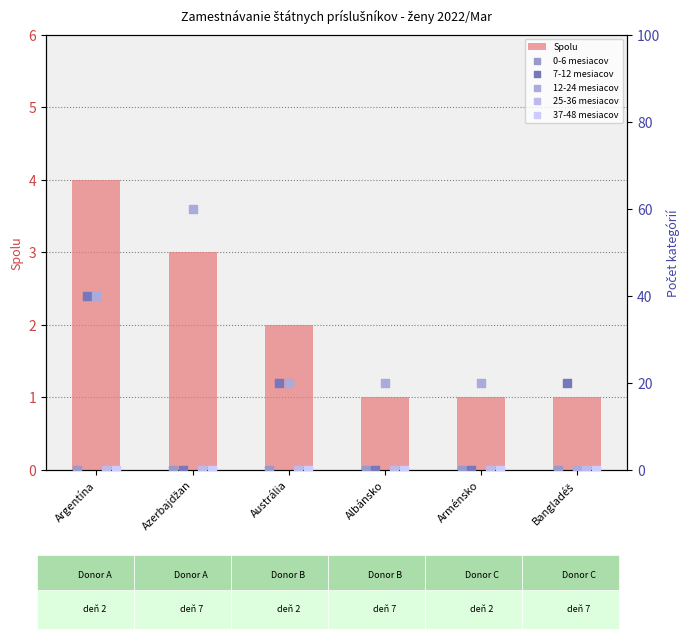

At how many categories does at least one series exceed 45?

1